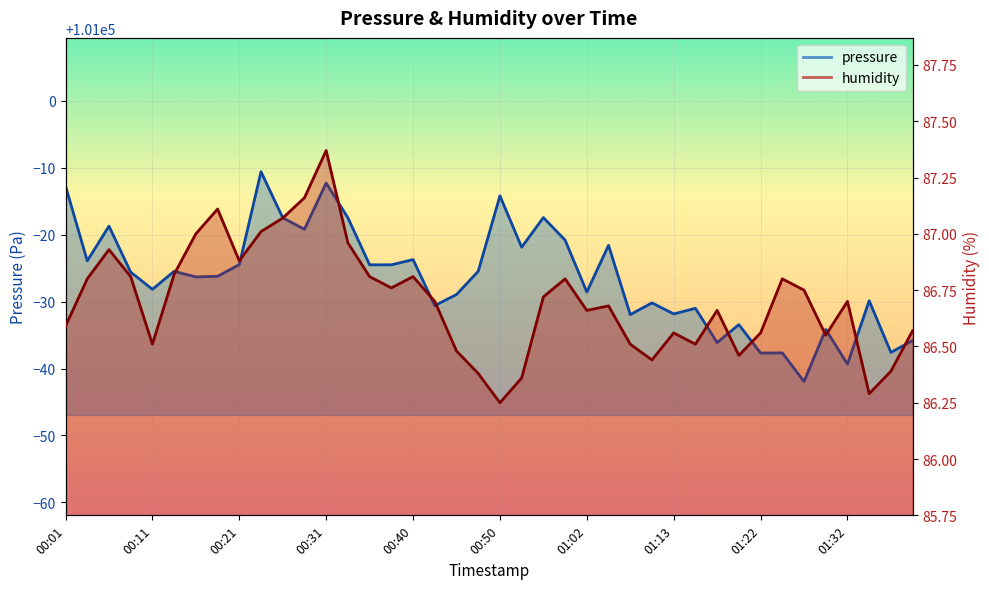

How many interior local valleys does the pressure series have?

14